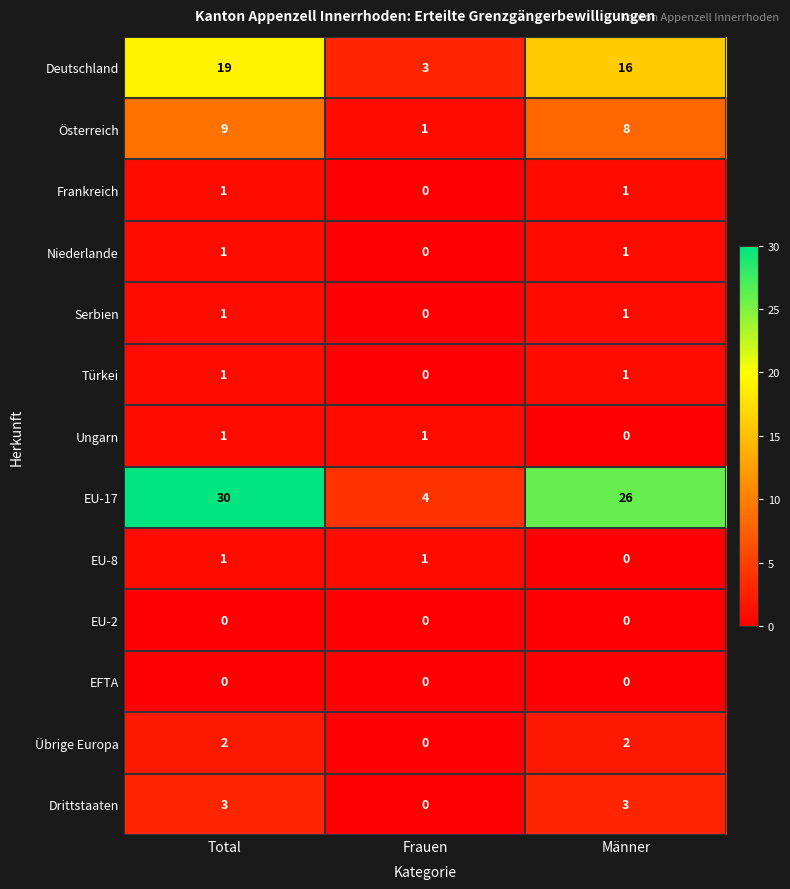

How many Übrige Europa values are between 0 and 2?

3